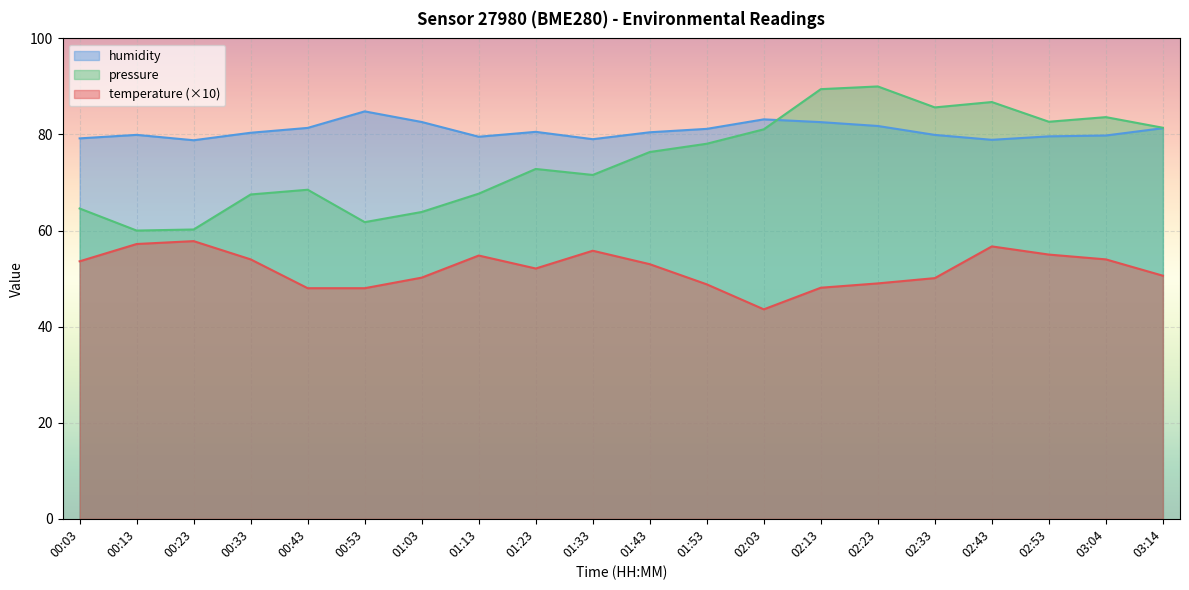

True or false: pressure_norm and temperature intersect in this chart.

False